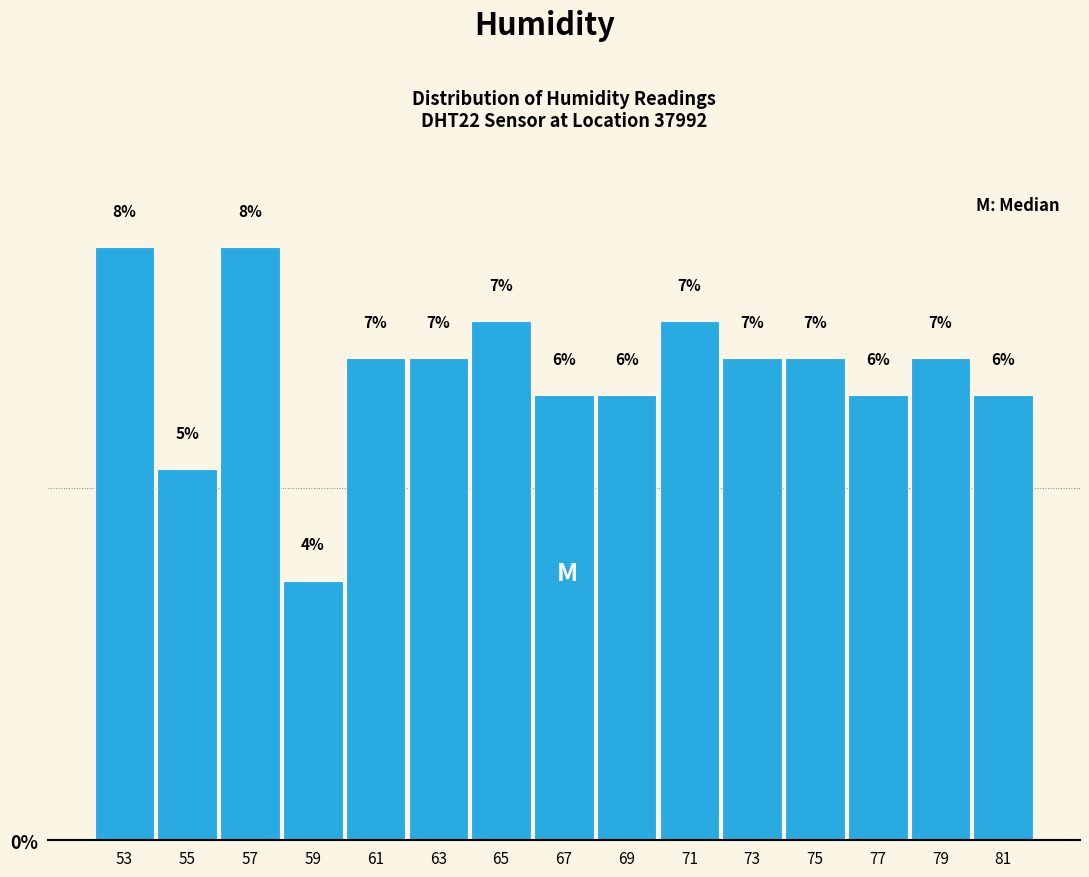

Does the chart contain any negative values?

No